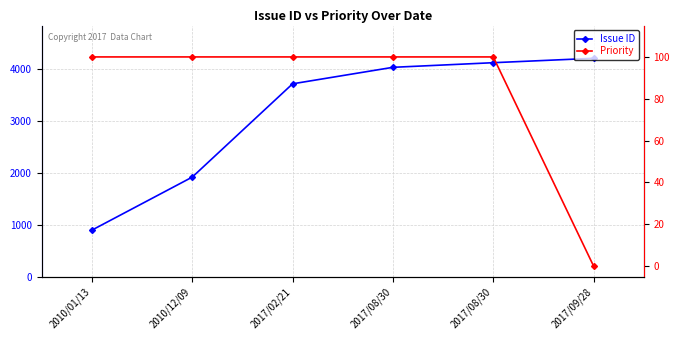

What is the value of the Issue ID point at the 4th from the left?

4032